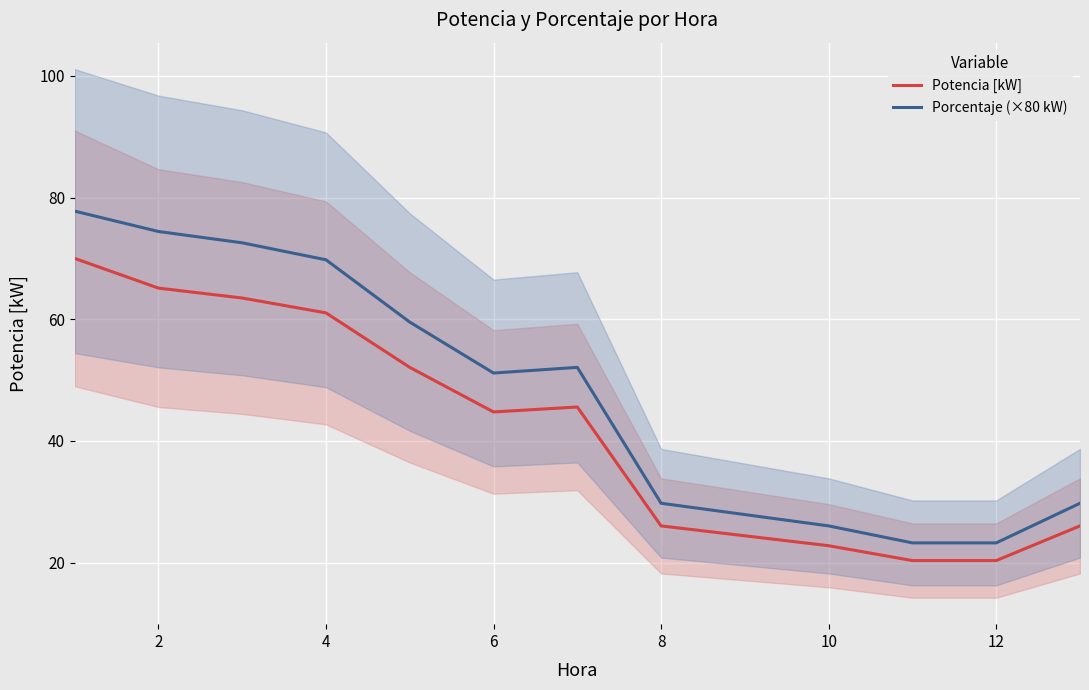

Rank the series at 2 from lowest to highest value.

Potencia [kW], Porcentaje (×80 kW)